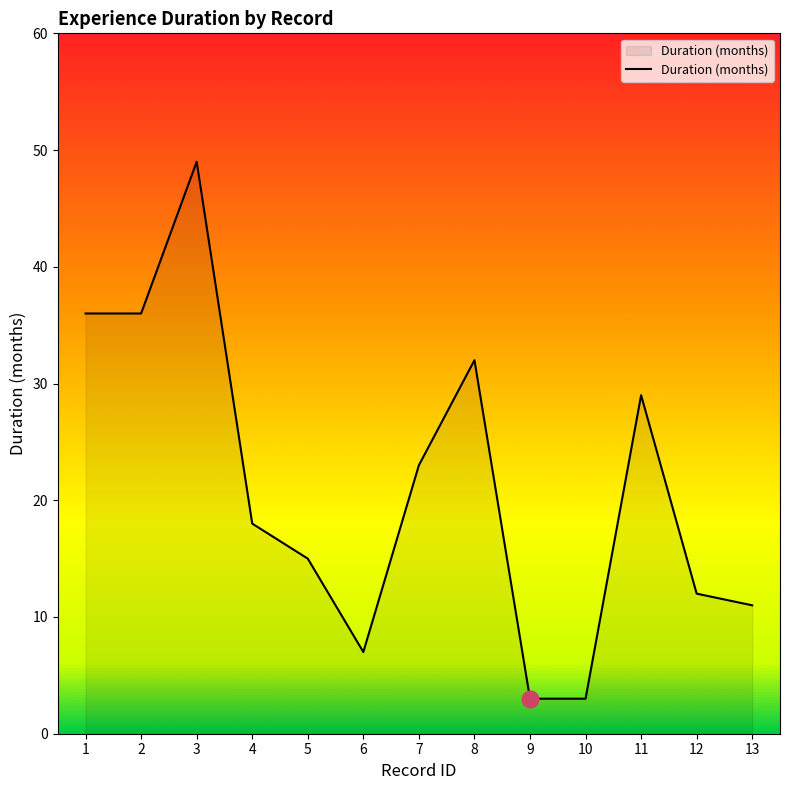

Which label corresponds to the largest value in the chart?

3